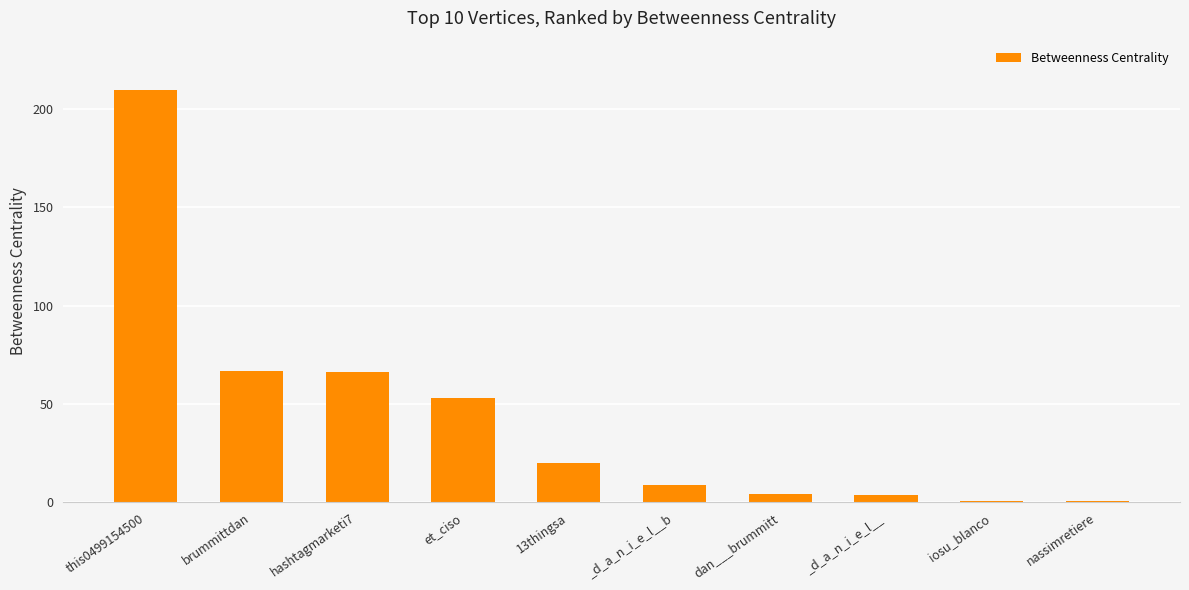

The value at et_ciso is 52.9. True or false?

True